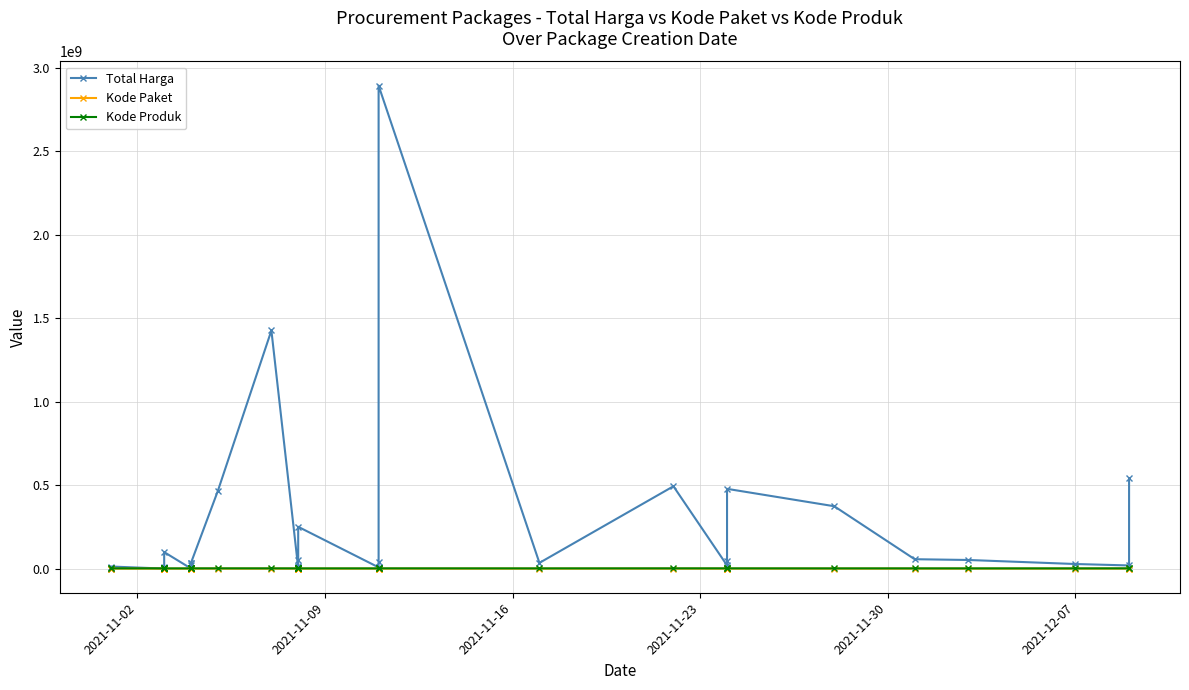

What is the label of the 30th point from the right?

2021-12-07